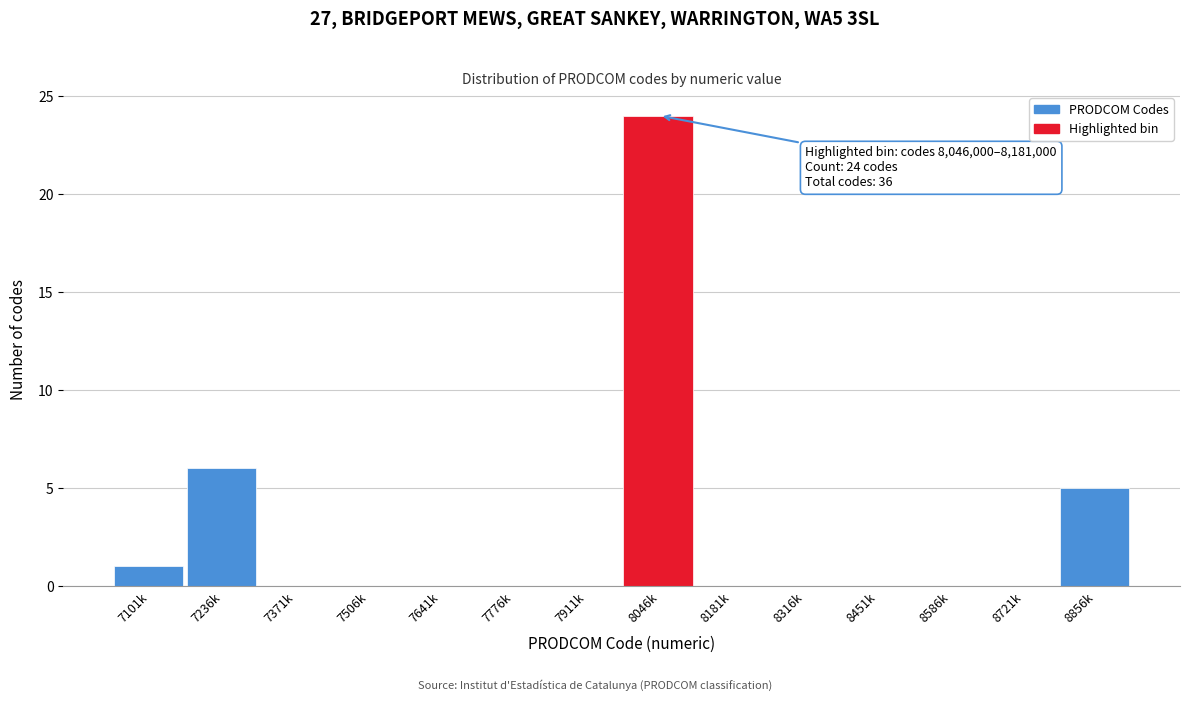

Reading left to right, transcribe all the data shown in this chart.

7101k=1	7236k=6	7371k=0	7506k=0	7641k=0	7776k=0	7911k=0	8046k=24	8181k=0	8316k=0	8451k=0	8586k=0	8721k=0	8856k=5